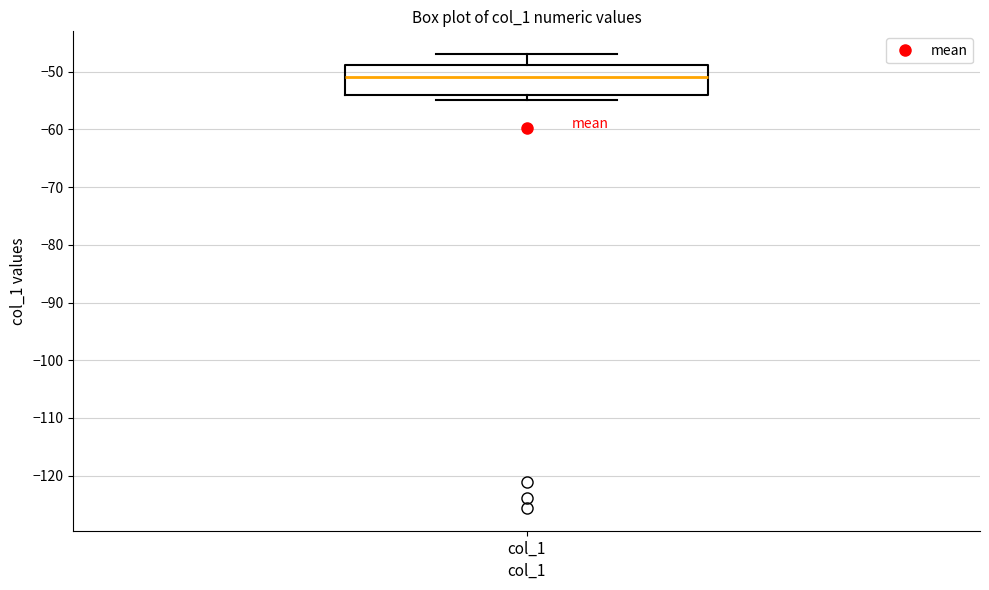

Transcribe this box plot: give where the median line is, the range the box spans, and where the two whiskers end, as read against the y-axis. The values are not printed on the chart, so give them approximately, as read against the axis.

median -51, box -54 to -49, whiskers -55 to -47